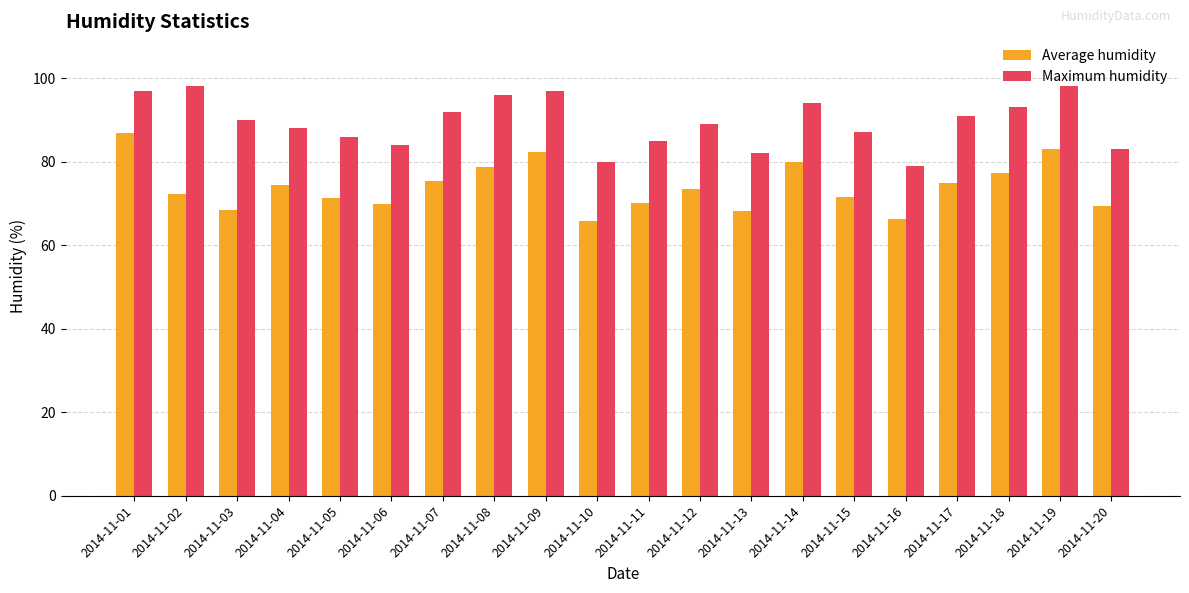

Is it true that Average humidity equals 50.5 at 2014-11-19?

False